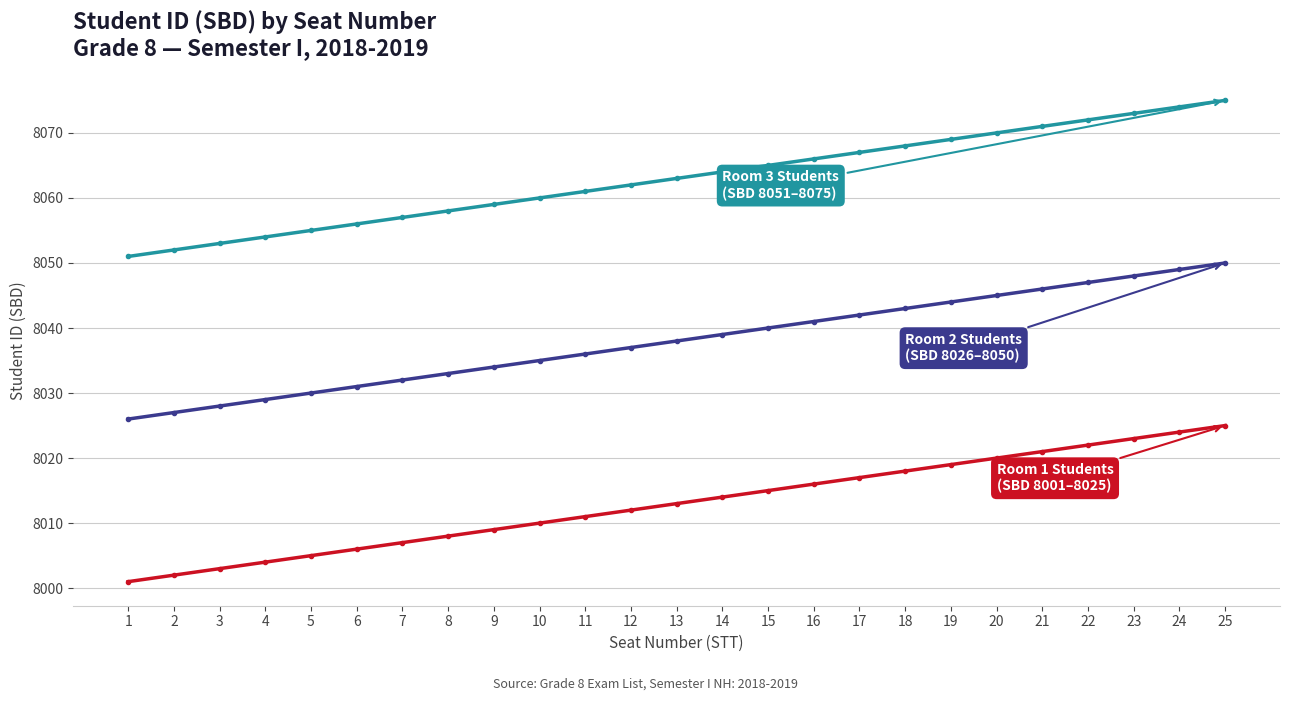

What is the difference between the highest and lowest values at 18?

50